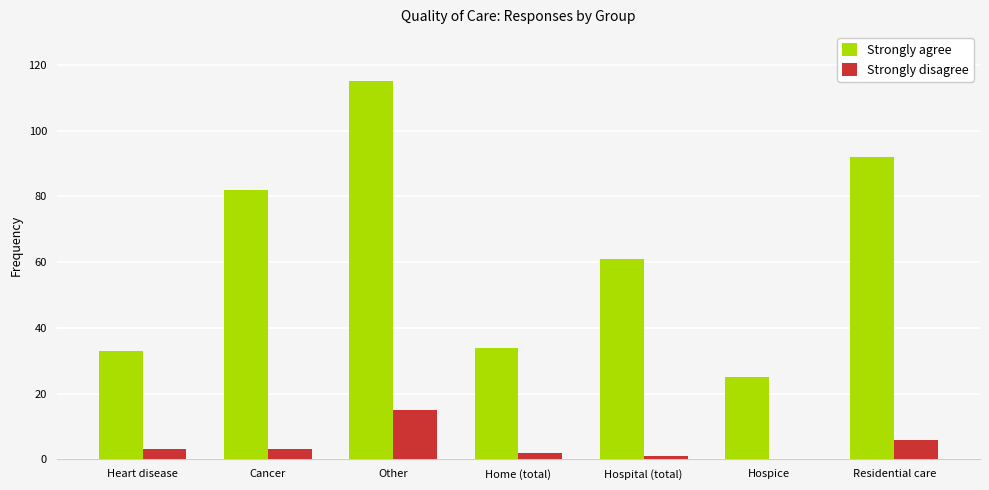

What is the sum of the Strongly disagree values at Heart disease and Residential care?

9